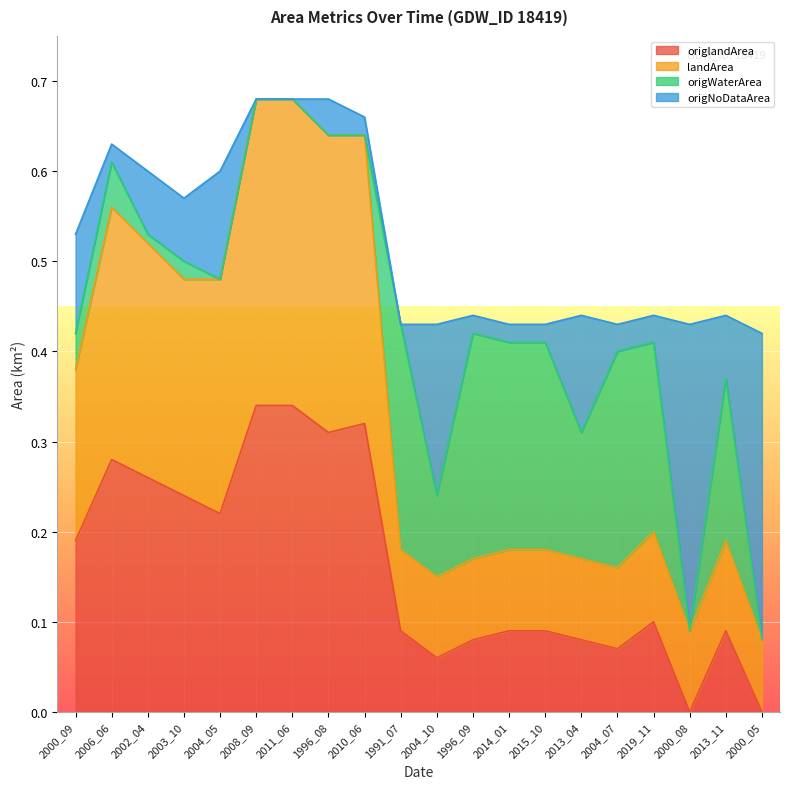

Between 2000_08 and 1996_09, which is larger?

1996_09